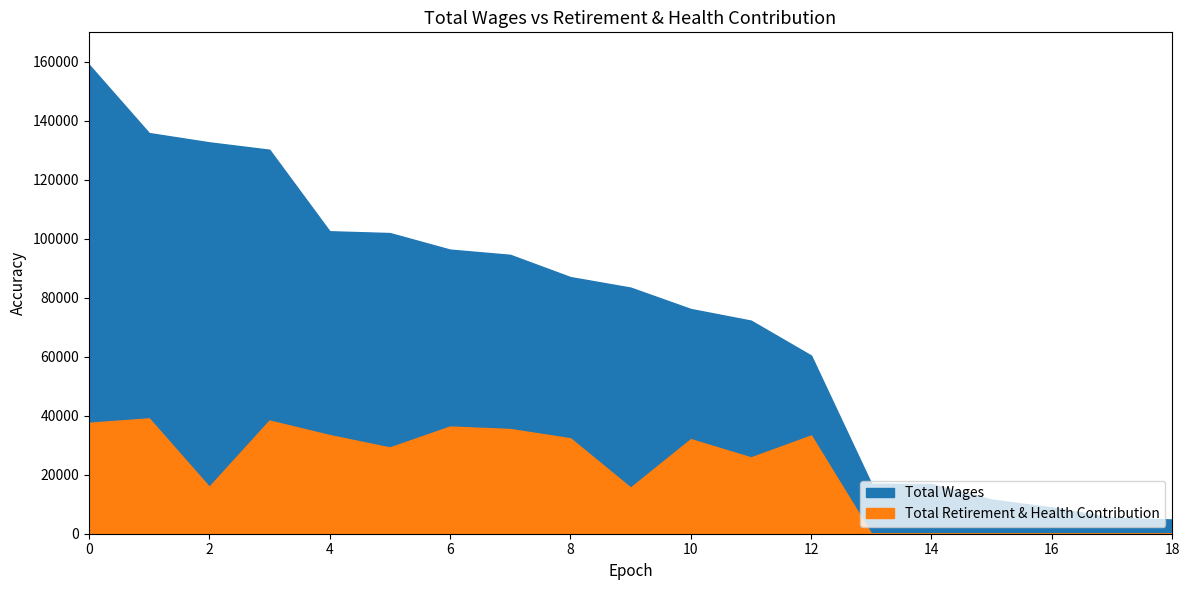

The value of Total Retirement & Health Contribution at 5461 is 21891. True or false?

False